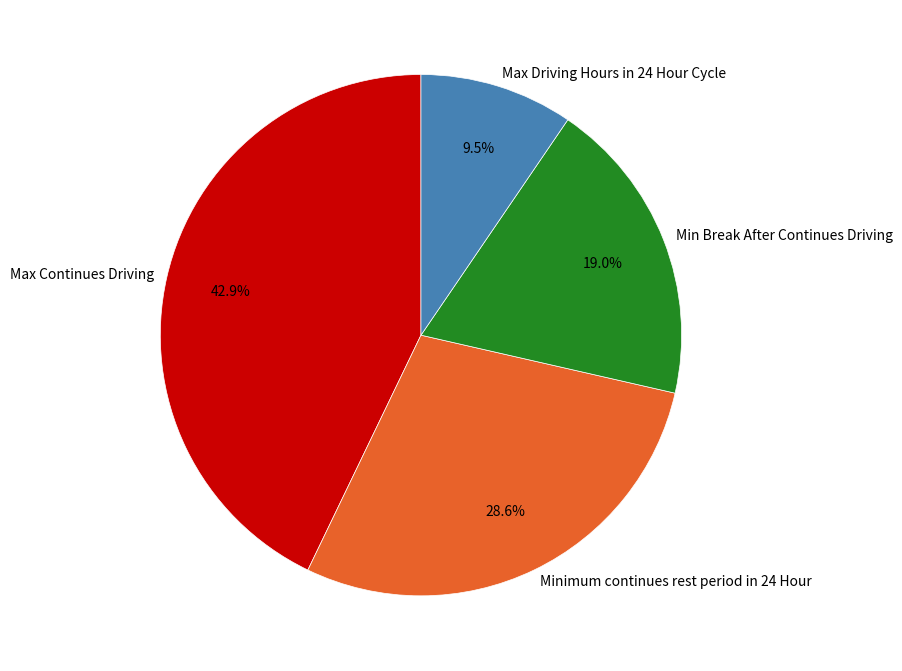

What percentage is the Minimum continues rest period in 24 Hour slice, to the nearest percent?

29%